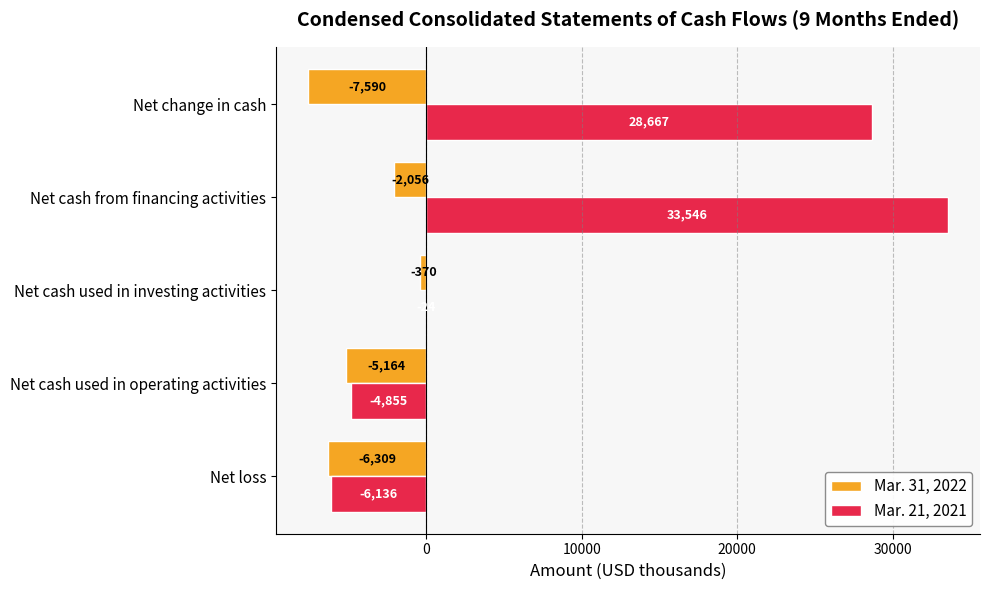

What are all the series names shown in the legend?

Mar. 31, 2022, Mar. 21, 2021